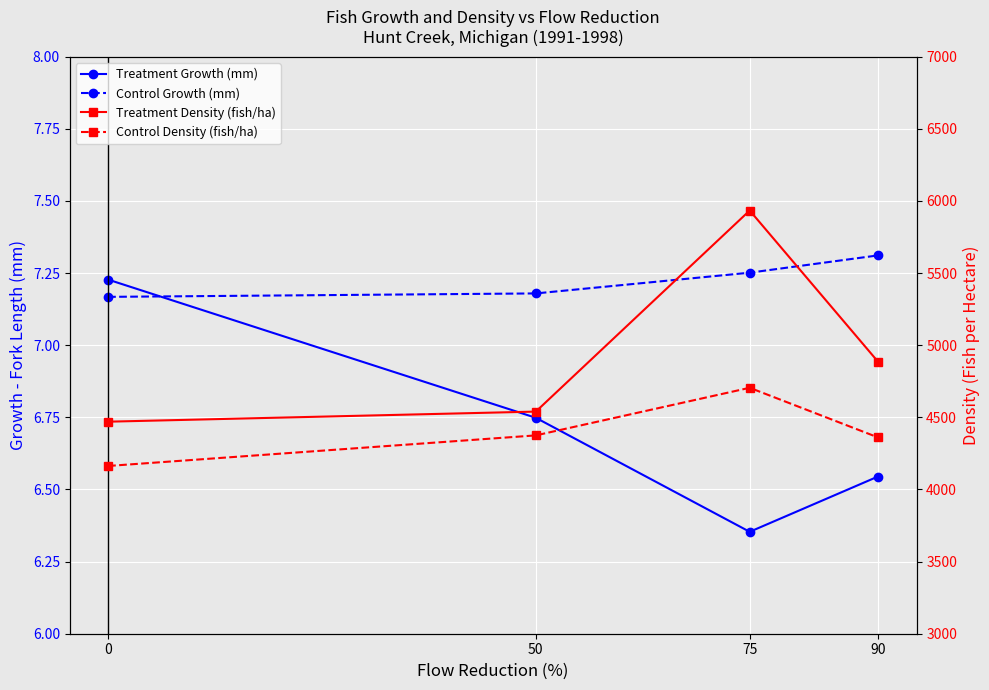

True or false: Control Growth (mm) and Control Density (fish/ha) cross at least once.

False